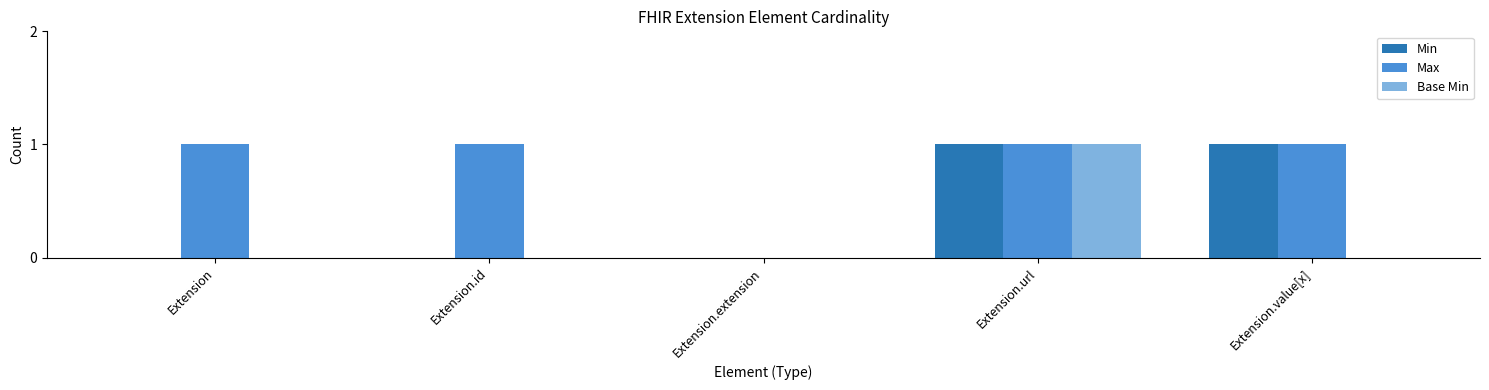

How many categories are shown in the chart?

5